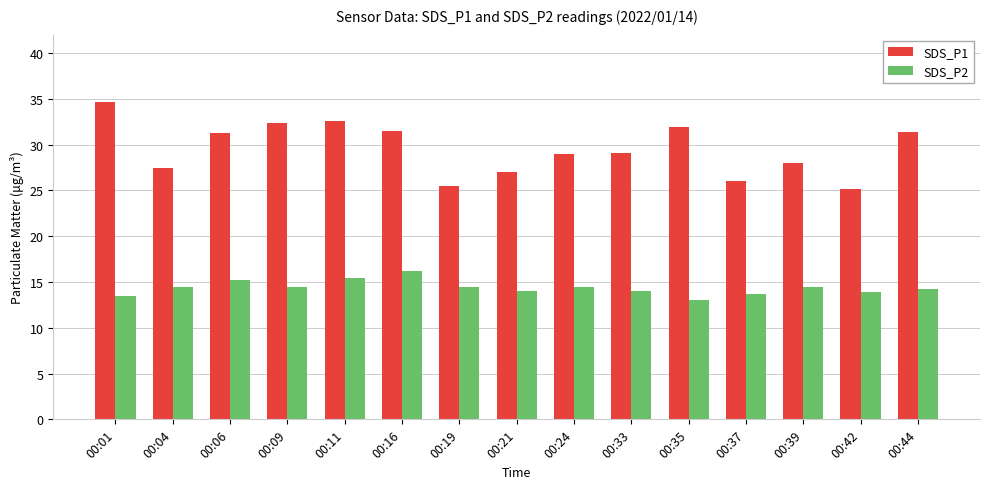

Count the number of data series in this chart.

2